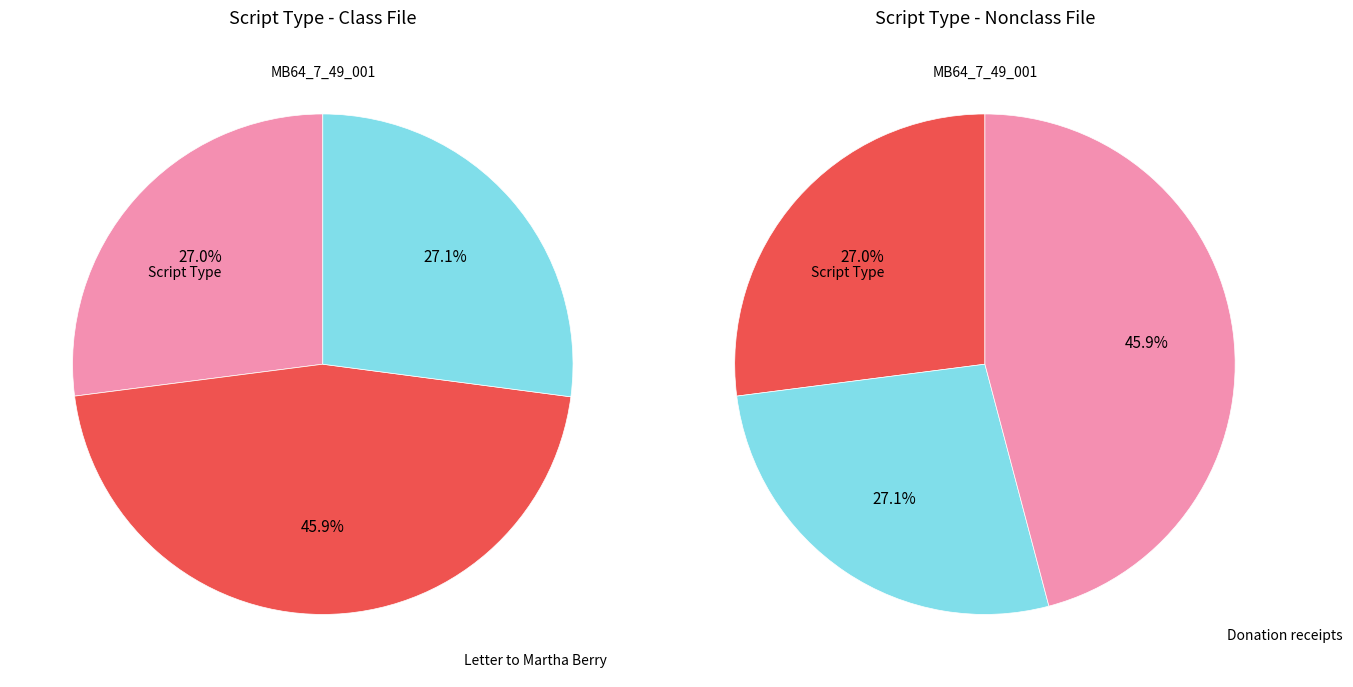

What percentage is the MB64_7_49_001 slice, to the nearest percent?

27%